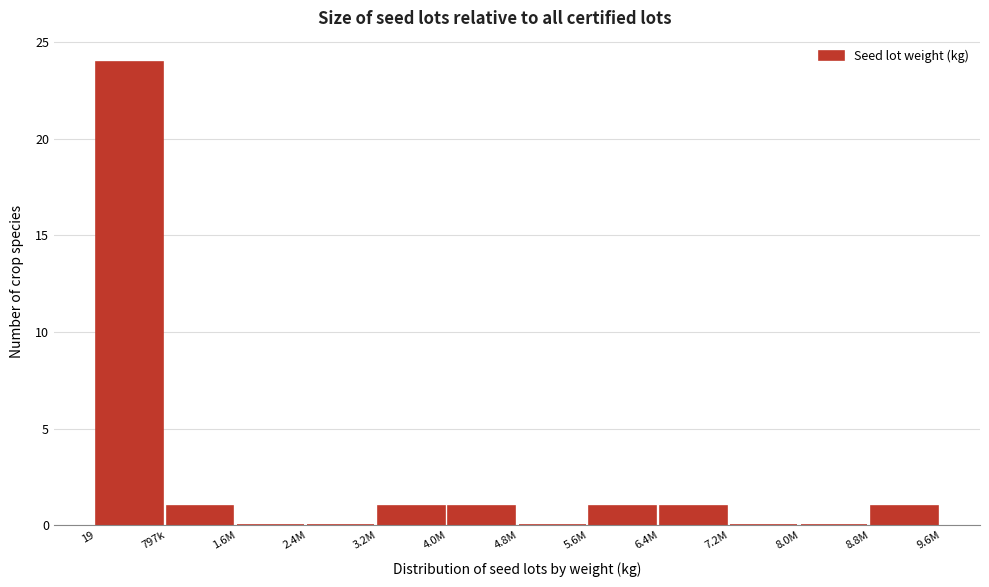

Reading left to right, transcribe all the data shown in this chart.

19=24	797k=1	1.6M=0	2.4M=0	3.2M=1	4.0M=1	4.8M=0	5.6M=1	6.4M=1	7.2M=0	8.0M=0	8.8M=1